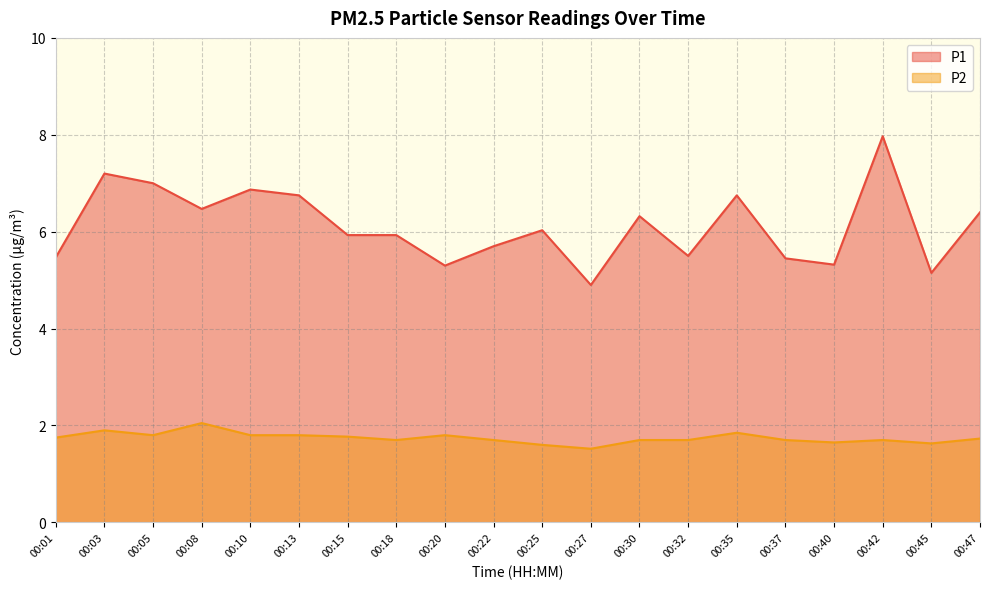

What is the value of the P2 point at the 6th from the left?

1.8